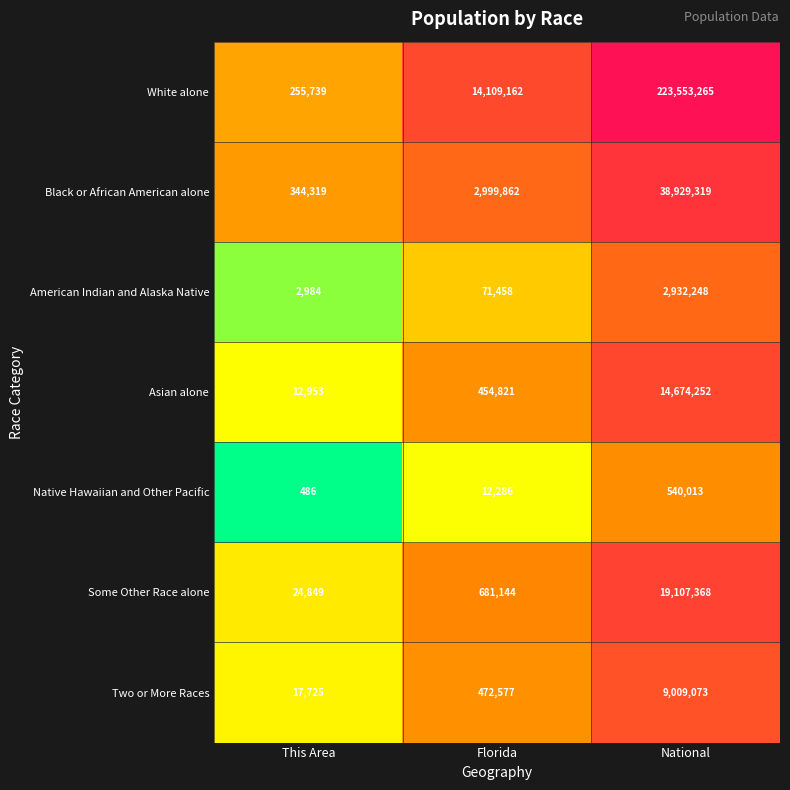

At which label is White alone closest to 111904502?

Florida